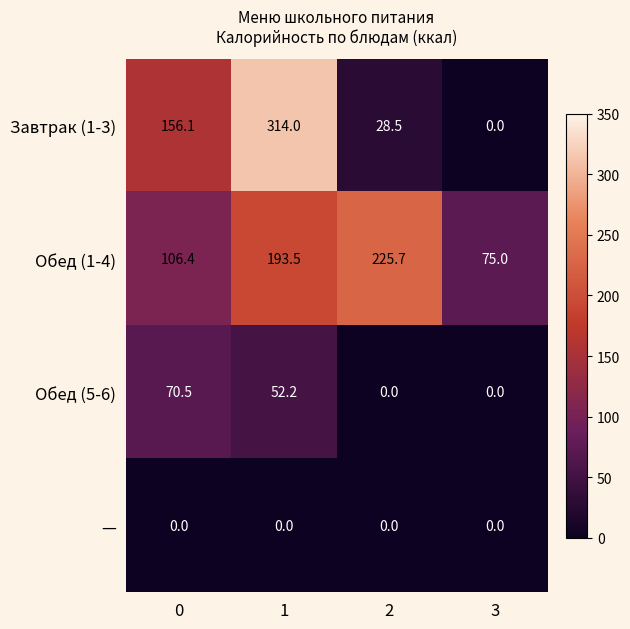

Reading left to right, extract all data points from this chart.

Завтрак (1-3): 0=156.1	1=314.0	2=28.5	3=0.0
Обед (1-4): 0=106.4	1=193.5	2=225.7	3=75.0
Обед (5-6): 0=70.5	1=52.2	2=0.0	3=0.0
—: 0=0.0	1=0.0	2=0.0	3=0.0